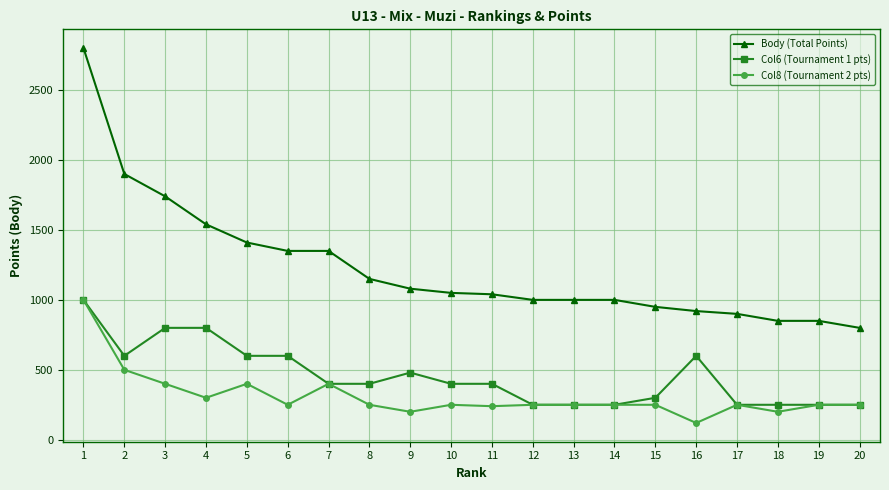

How many categories are shown in the chart?

20